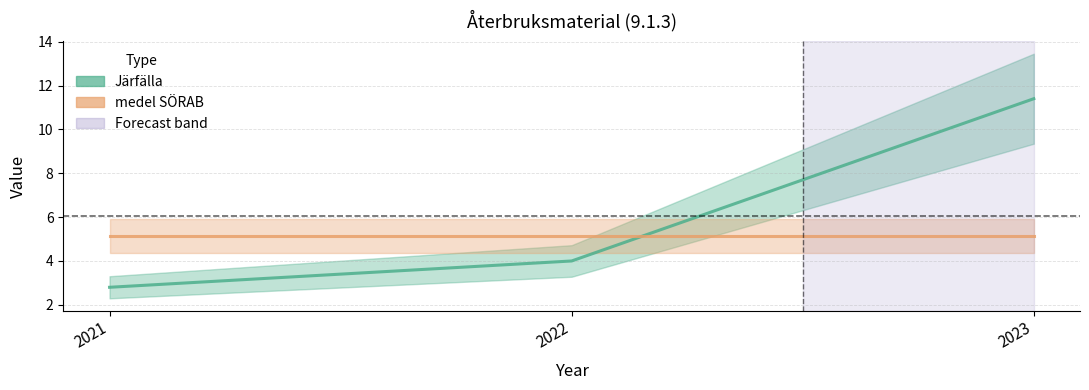

How many data points in Järfälla are above 4?

1